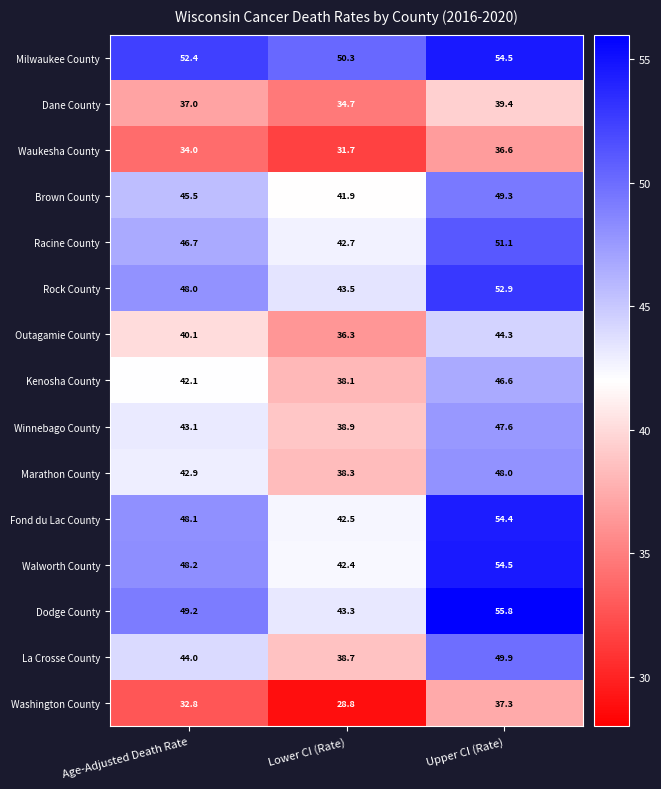

At which category does the chart reach its peak across all series?

Upper CI (Rate)